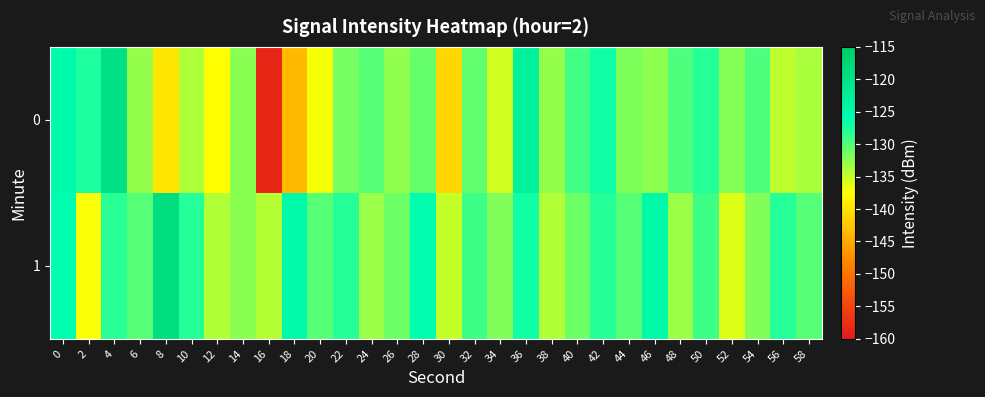

What is the minimum value shown in the chart?

-158.6